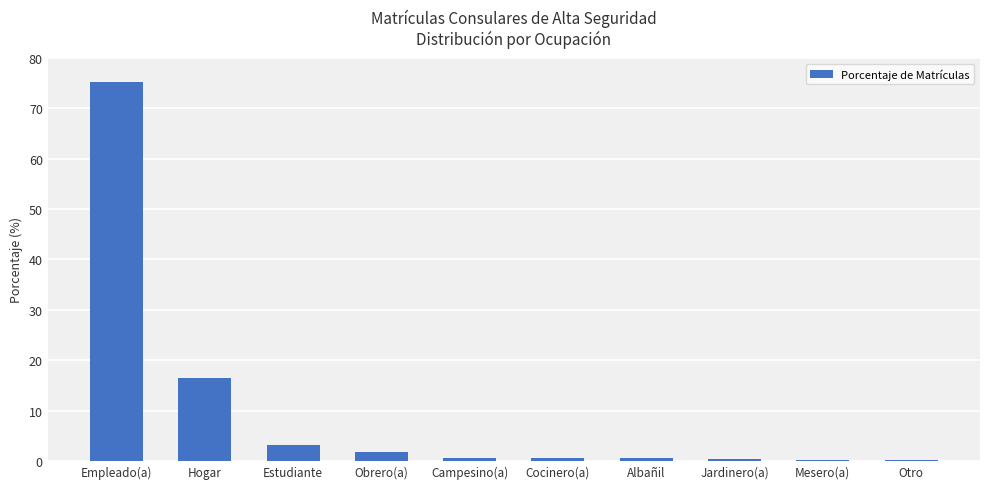

Which has a higher value, Obrero(a) or Hogar?

Hogar